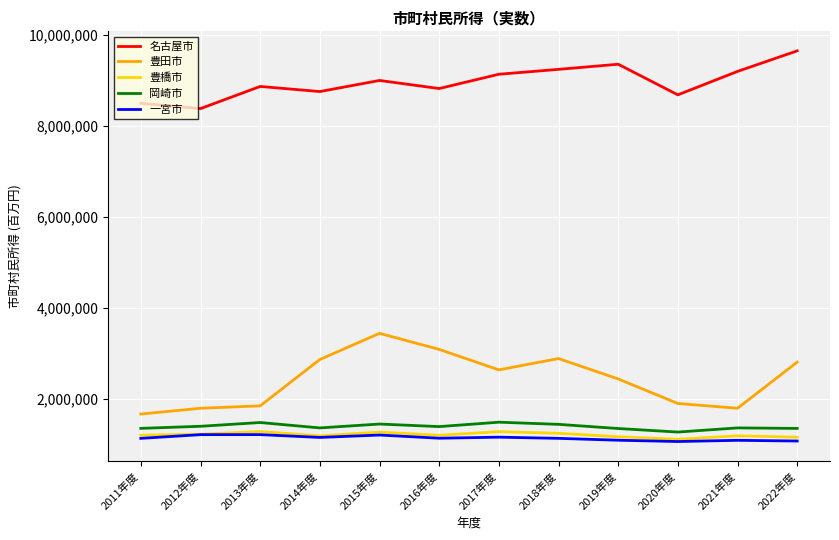

The value of 豊田市 at 2019年度 is 2435732. True or false?

True